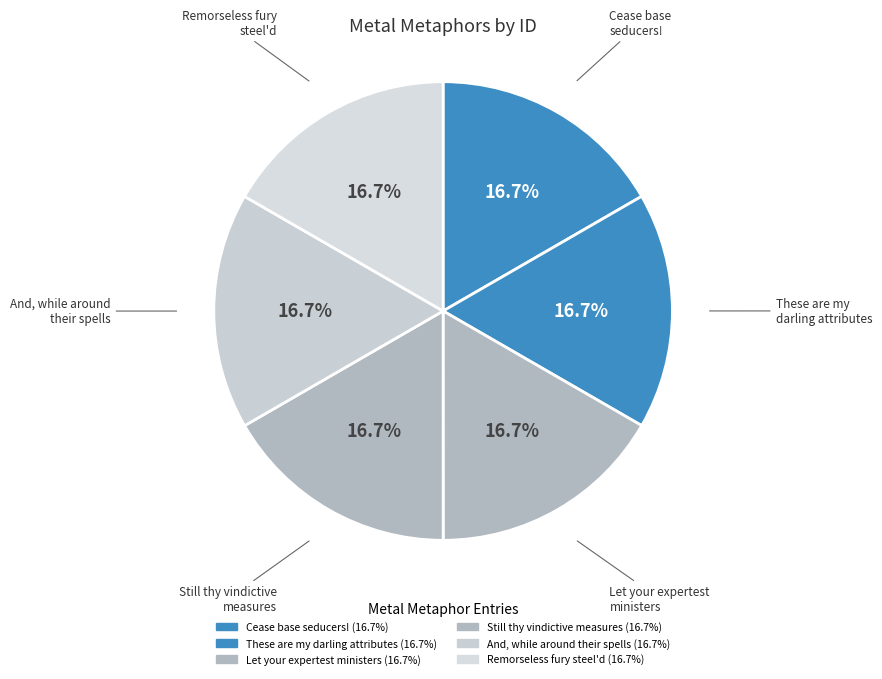

To the nearest percent, what is the average slice percentage?

17%